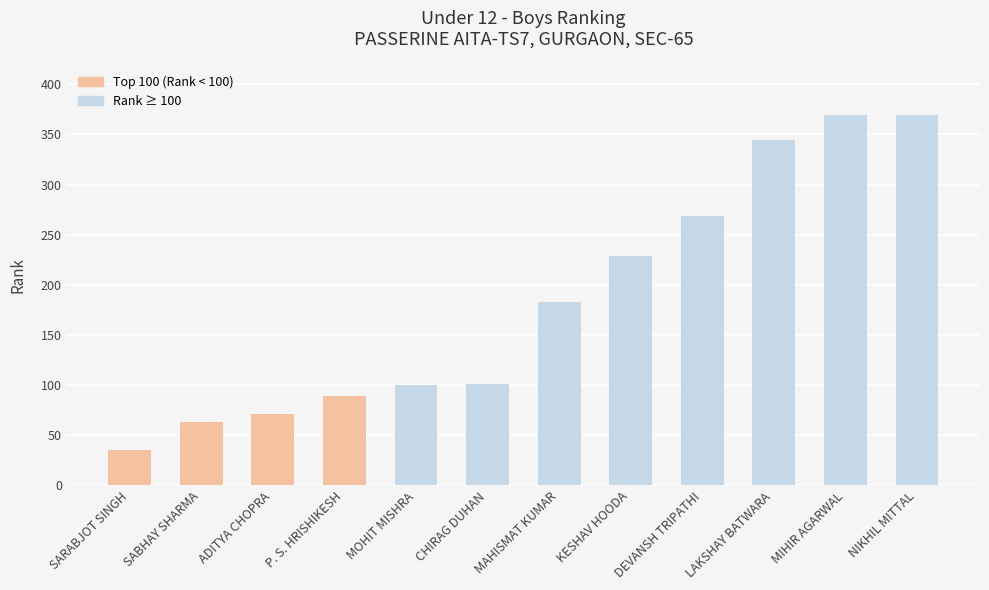

Count the number of categories in the chart.

12